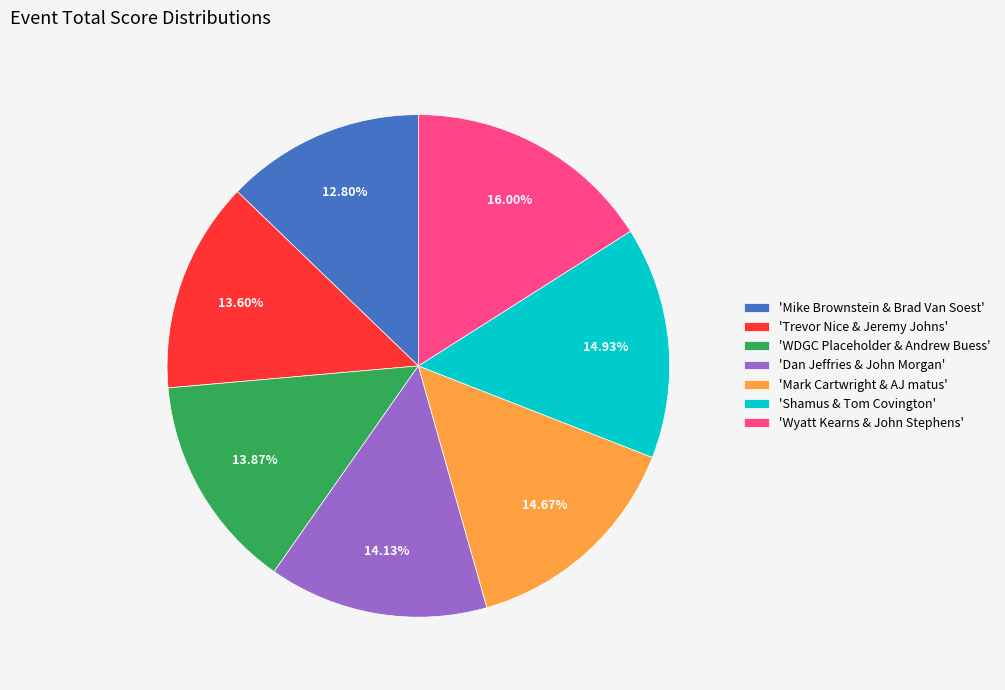

Do 'WDGC Placeholder & Andrew Buess' and 'Shamus & Tom Covington' together represent more than half of the pie?

No